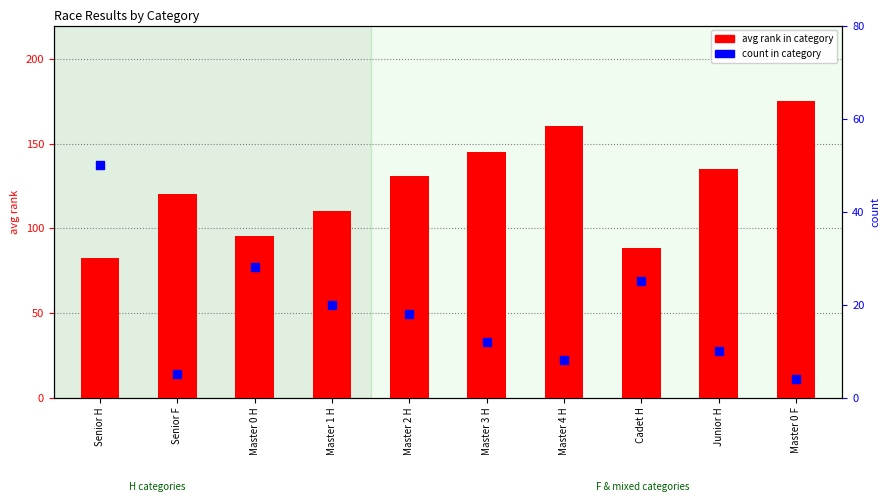

Is the value of count in category at Master 3 H greater than the value of avg rank in category at Cadet H?

No